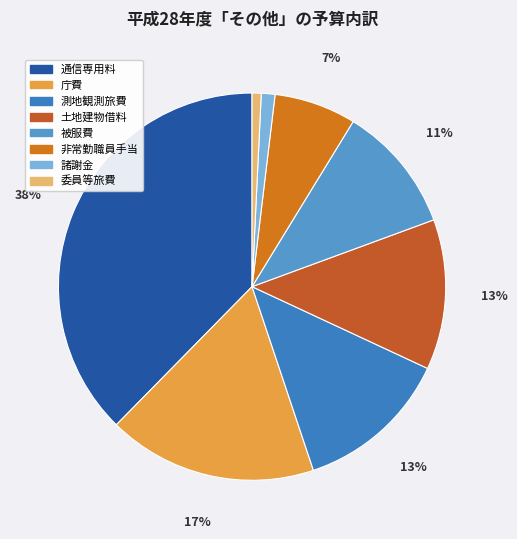

To the nearest percent, what is the average slice percentage?

12%